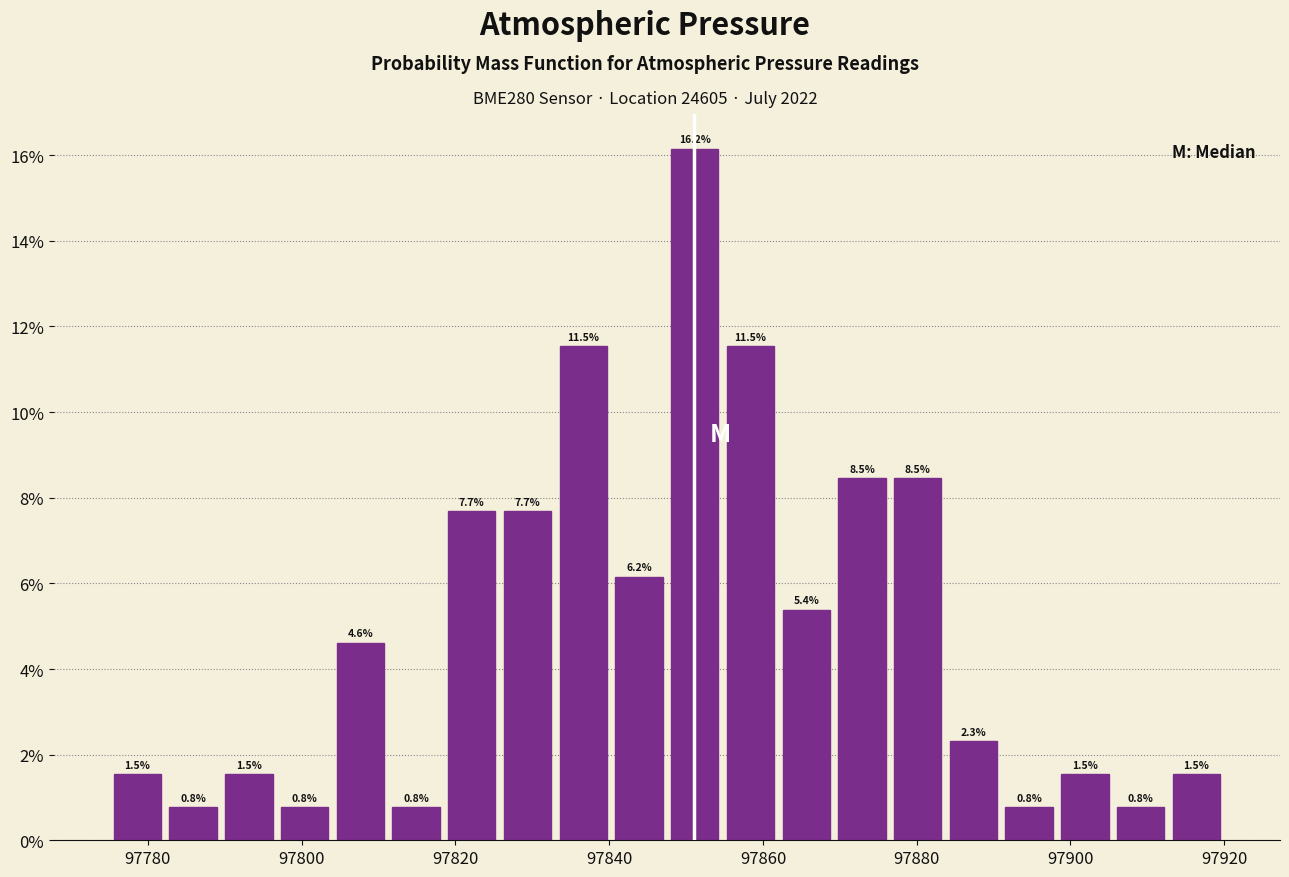

Around what value on the x-axis is the tallest bar? Give the approximate position of its centre, as read against the axis.

97852